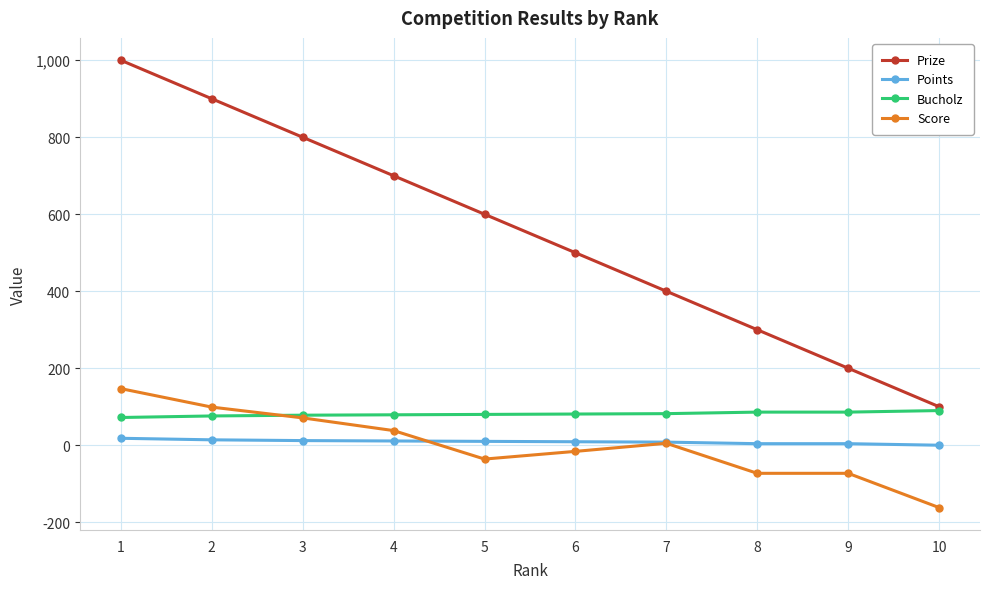

What is the value of the Score point at the 9th from the left?

-73